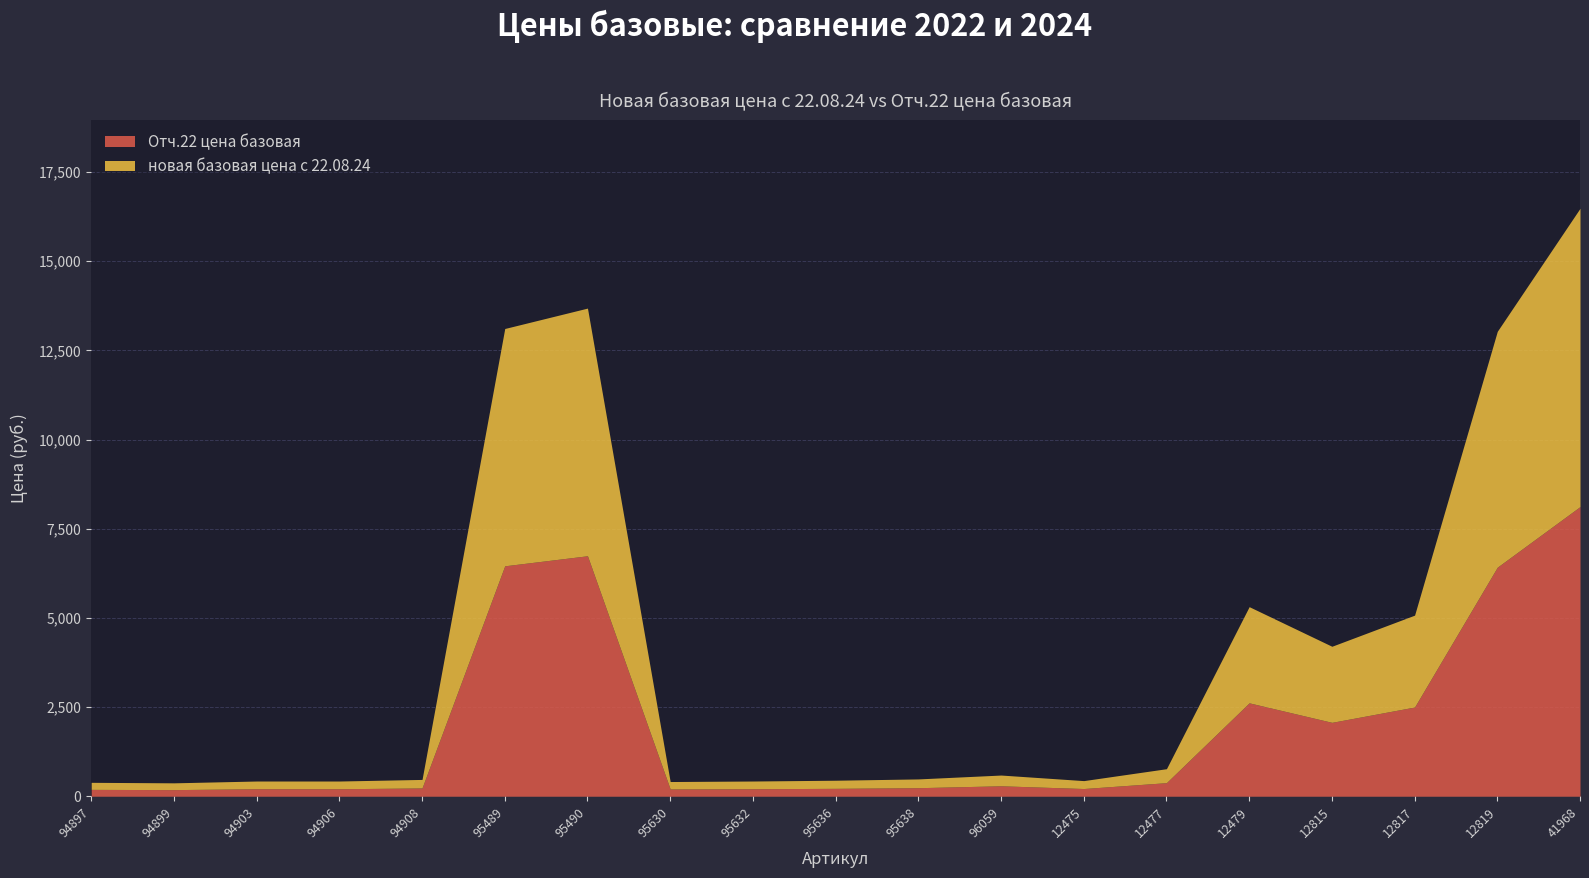

At which label is Отч.22 цена базовая closest to 4152?

12479